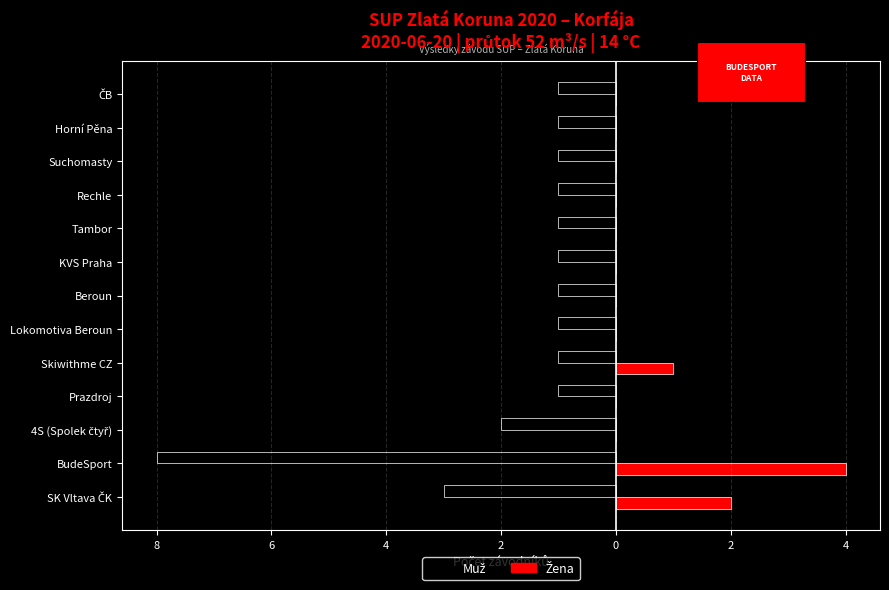

List the series in order of their peak value, lowest first.

Muž, Žena